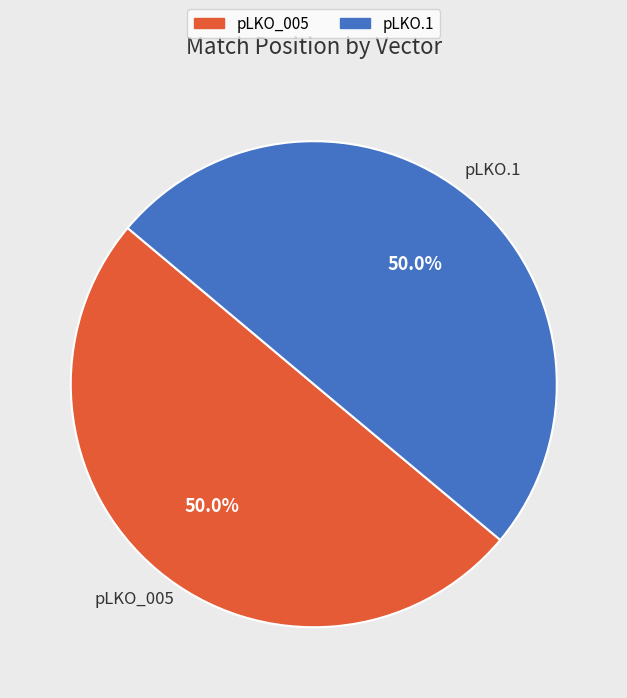

Approximately how many times larger is the value at pLKO_005 compared to pLKO.1?

1.0